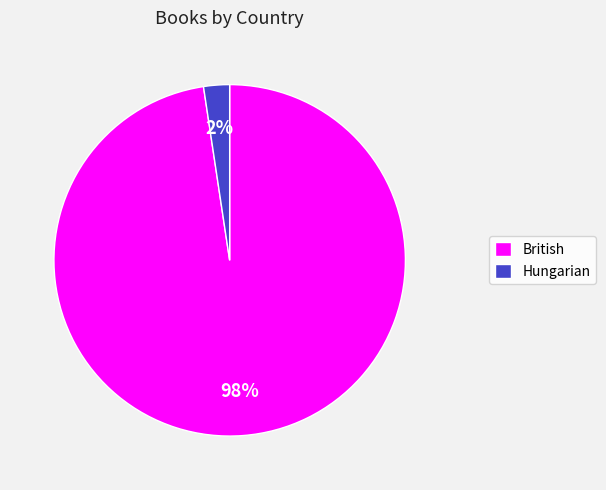

How many segments does this pie chart have?

2